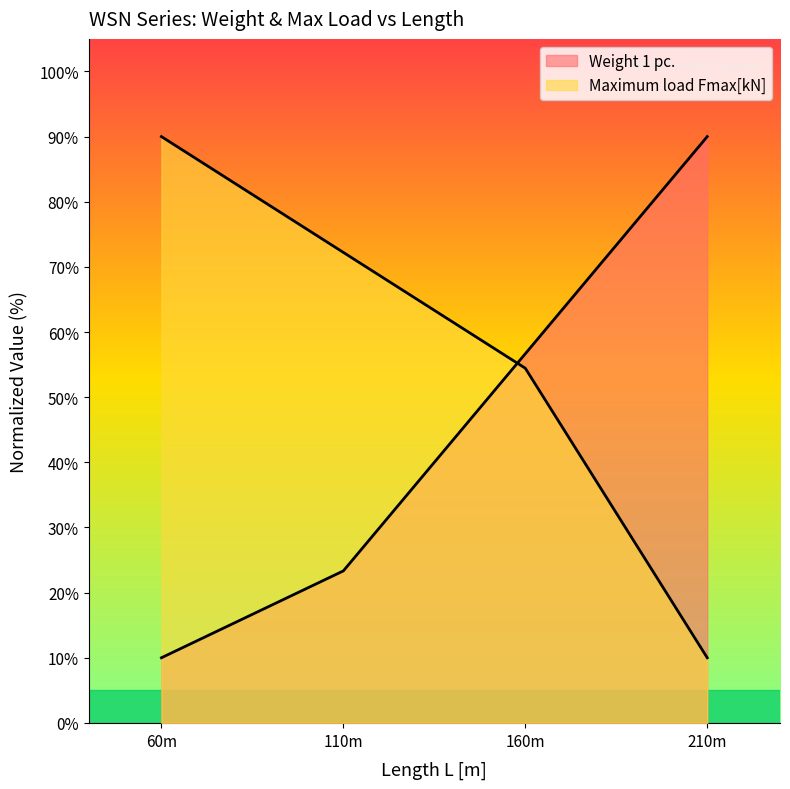

Reading right to left, transcribe all the data shown in this chart.

Weight 1 pc.: 90.0	56.7	23.3	10.0
Maximum load Fmax[kN]: 10.0	54.4	72.2	90.0